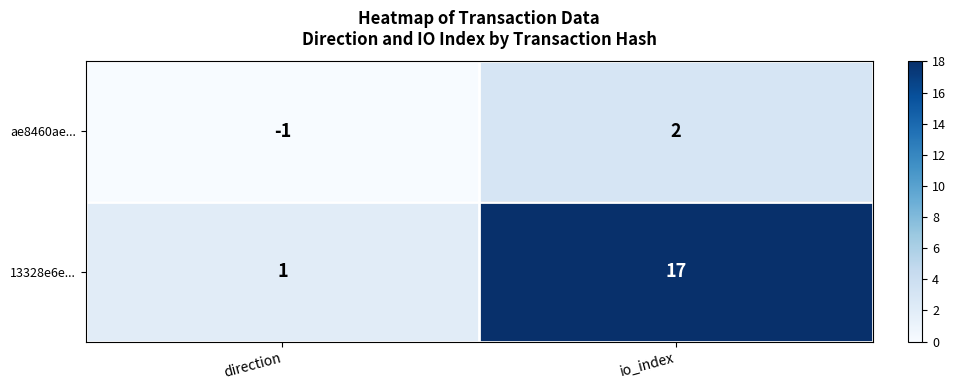

True or false: ae8460ae... has a value of 2 at io_index.

True